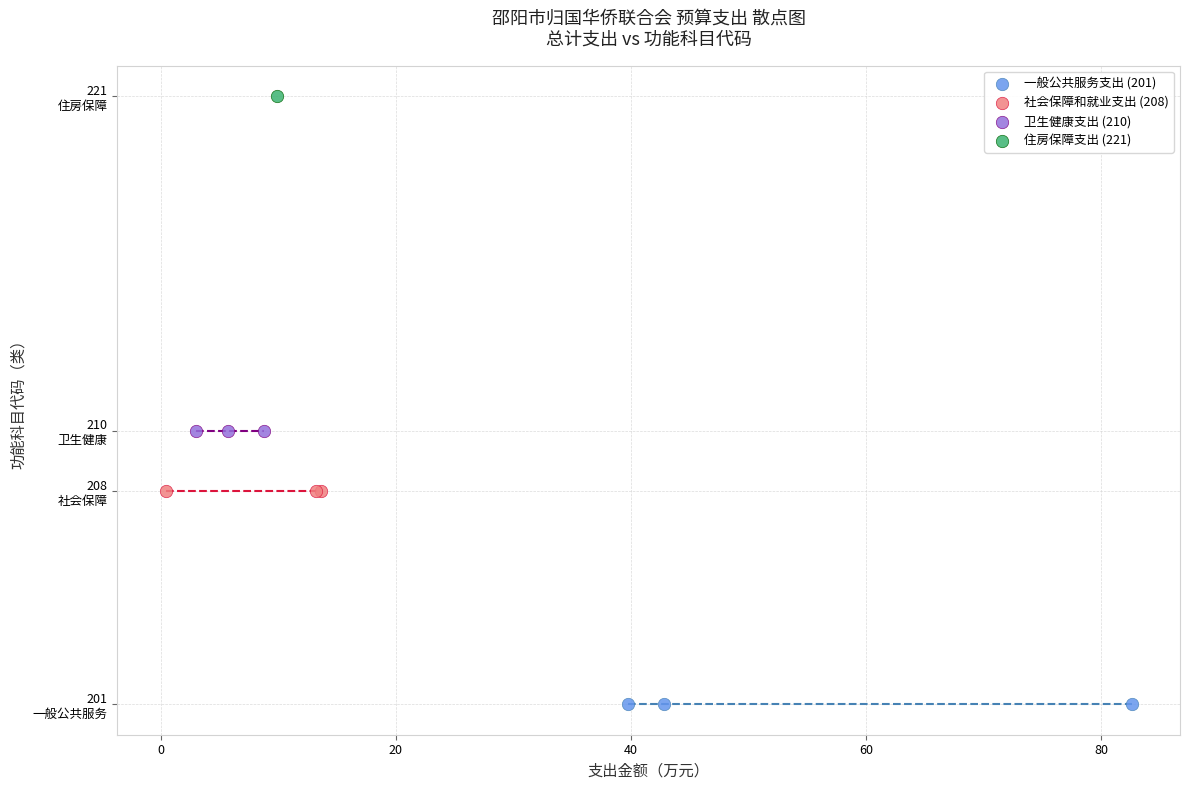

Which series reaches the minimum Y coordinate?

一般公共服务支出 (201)